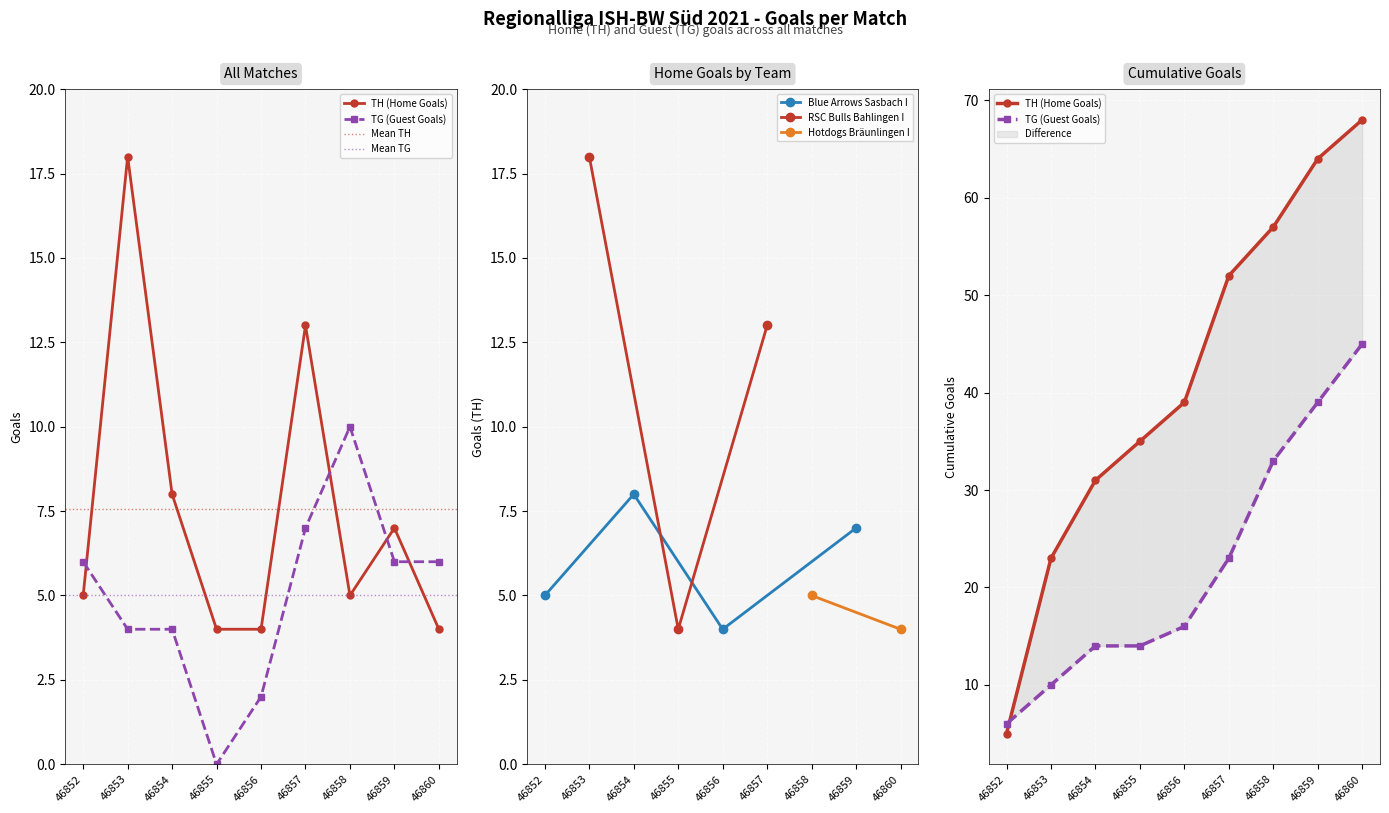

At which label does TH (Home Goals) first exceed 5?

46853